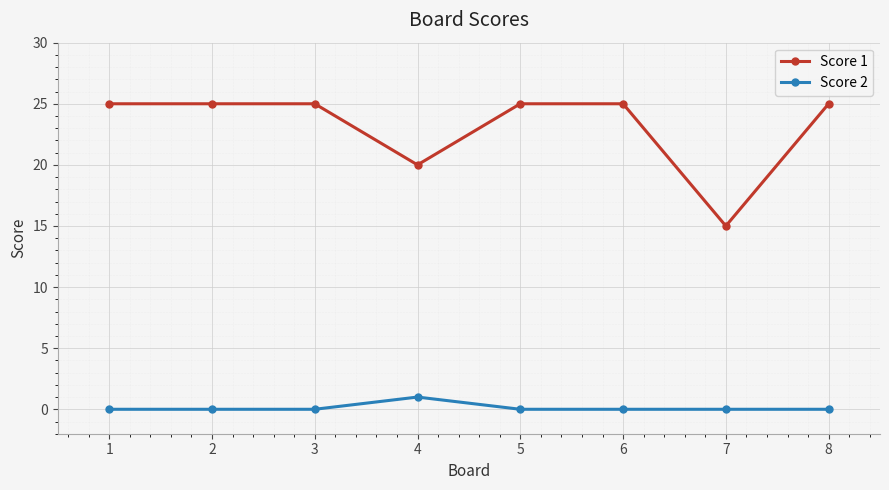

Count the number of data series in this chart.

2